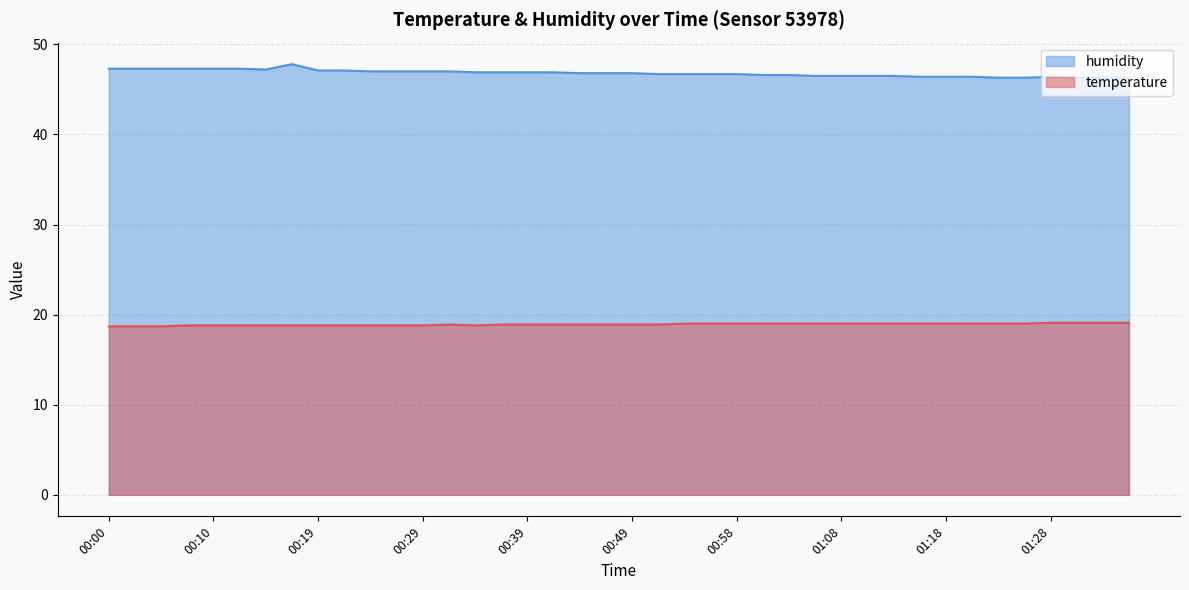

How many series are shown in this chart?

2